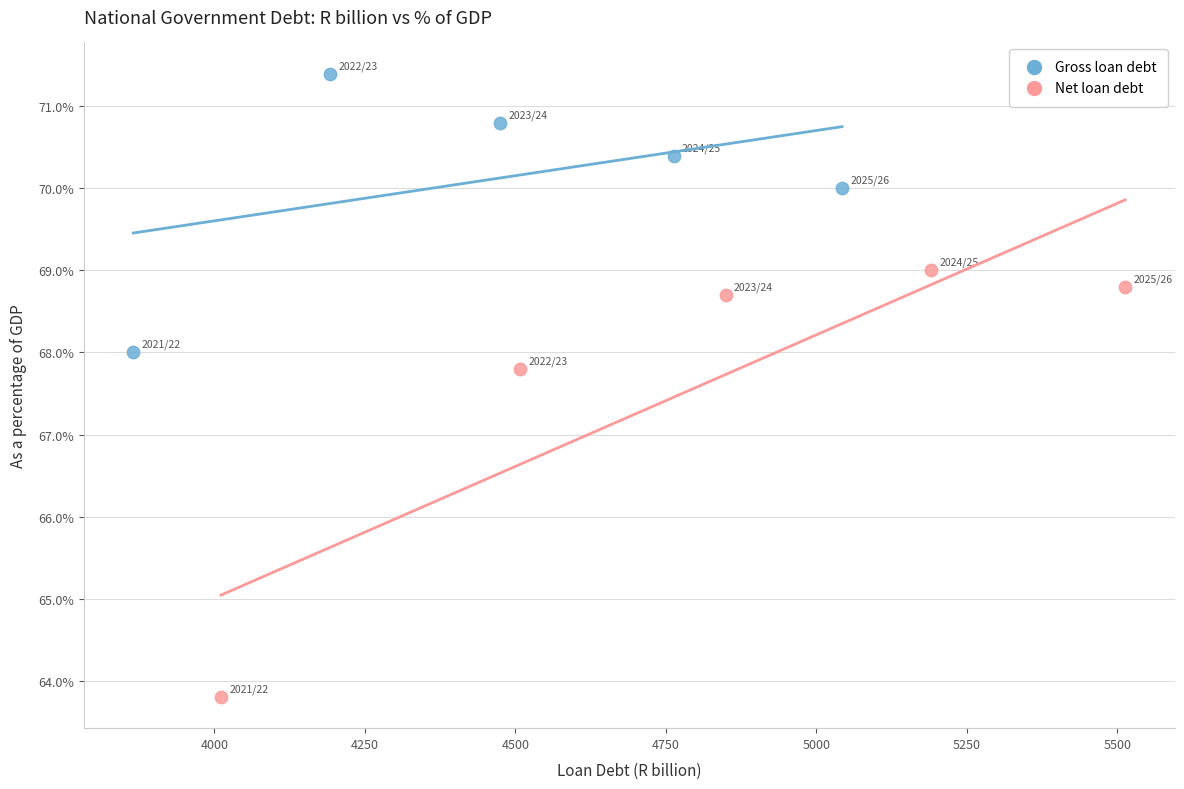

What are all the series names shown in the legend?

Gross loan debt, Net loan debt